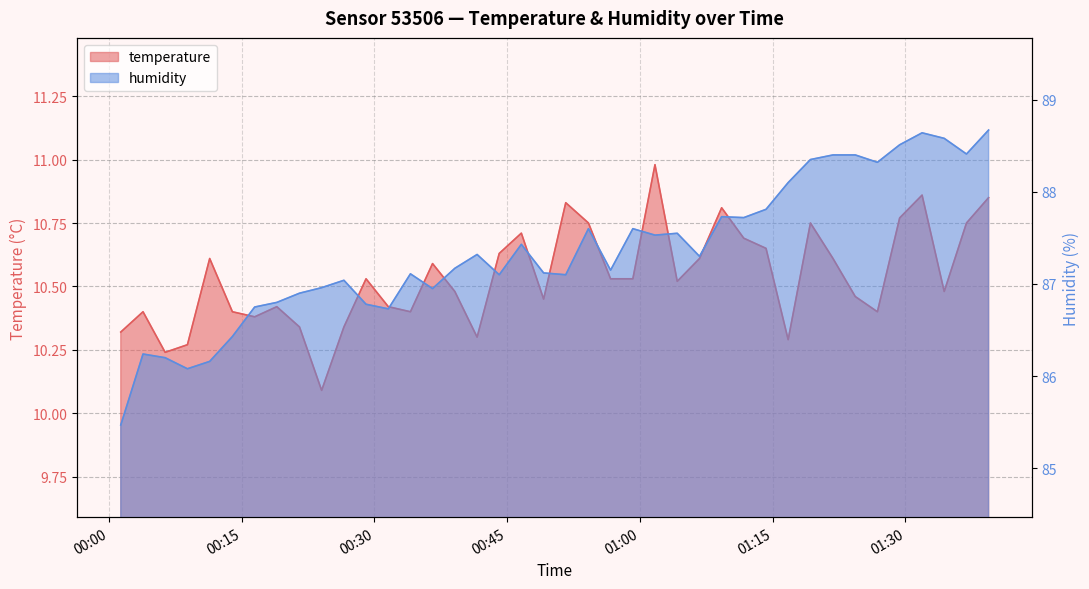

Read the humidity value at 2022-11-15T01:19:16.

88.3